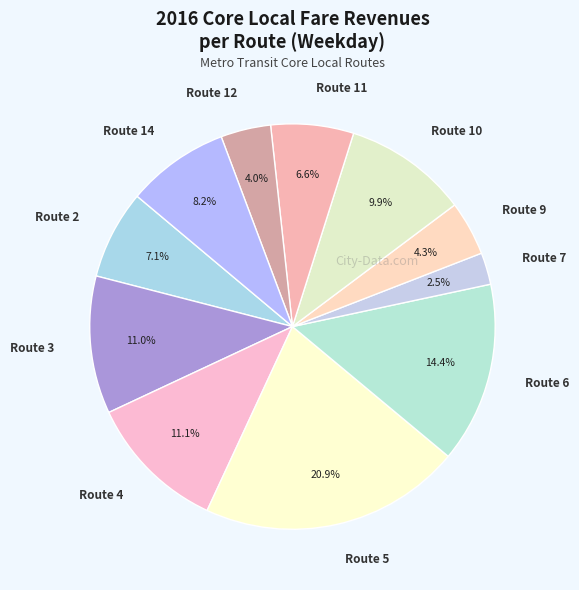

Combined, do Route 9 and Route 5 account for over 50%?

No